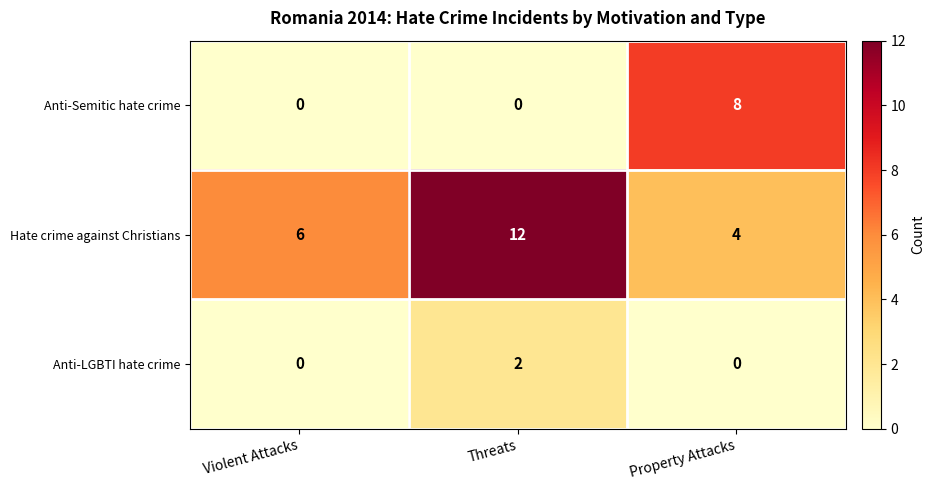

At how many categories does at least one series exceed 5?

3